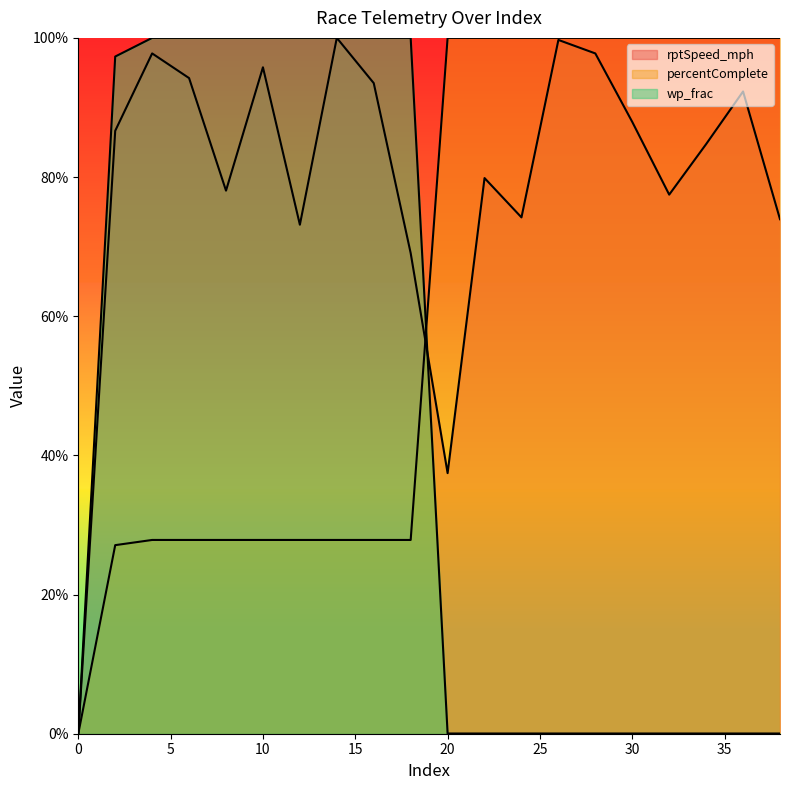

True or false: percentComplete has more than 0 points higher than both neighbors.

False